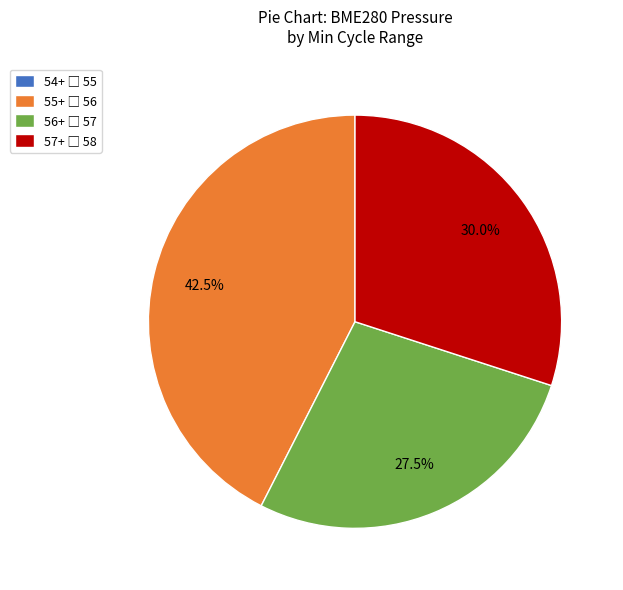

Is there a majority slice in this chart?

No